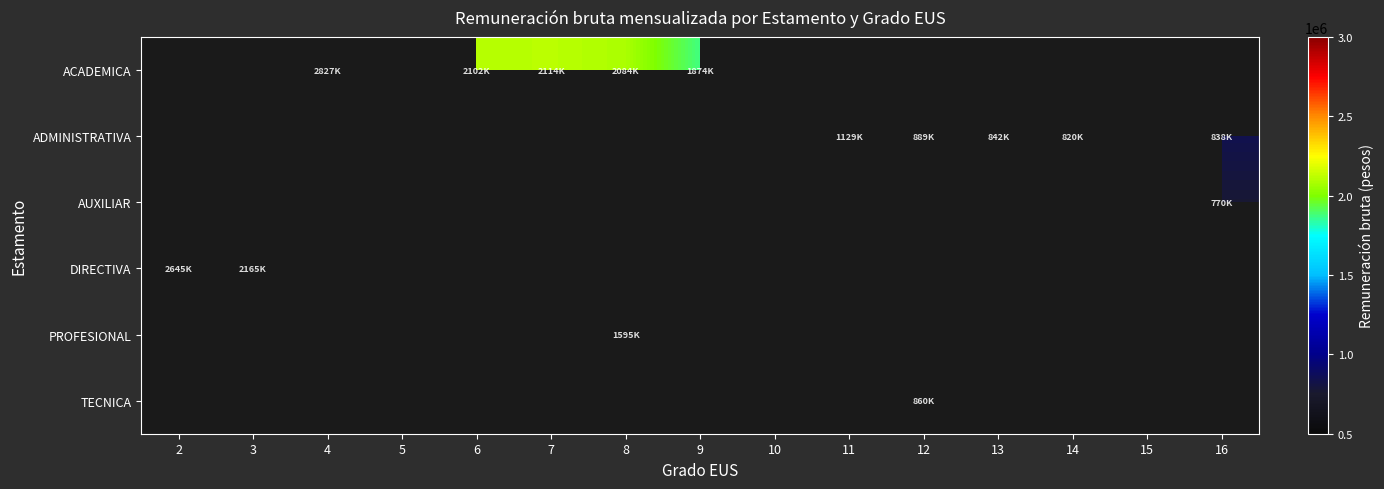

What is the difference between the highest and lowest values at 3?

2165577